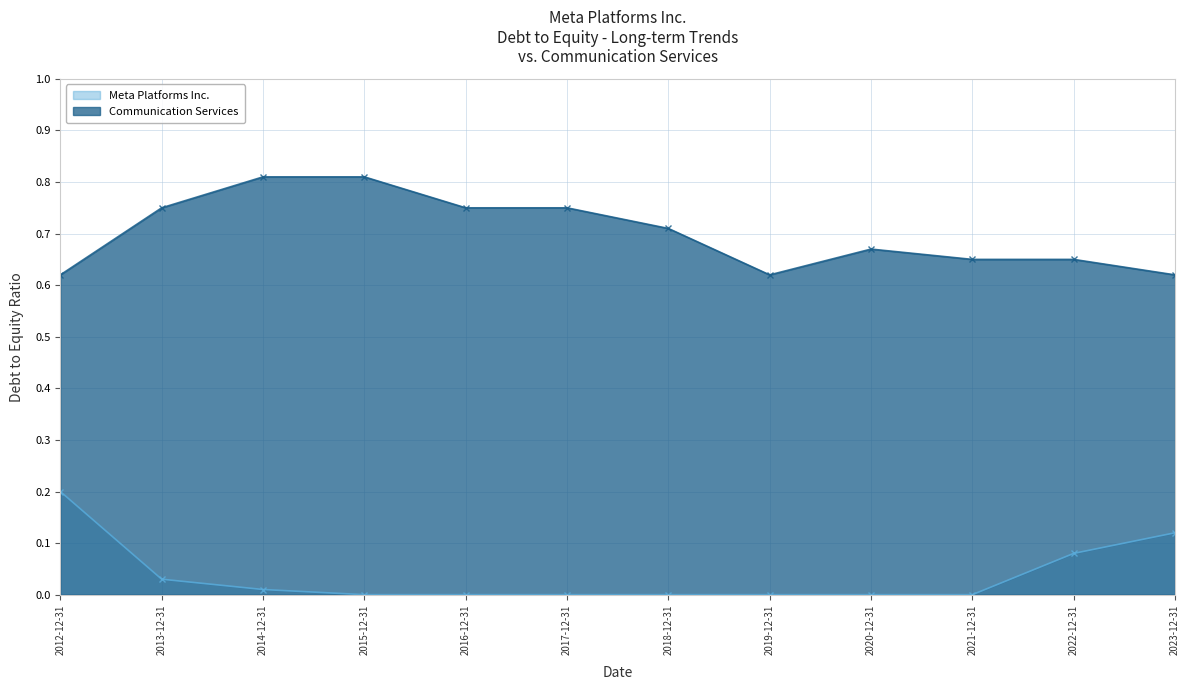

At which category does Communication Services reach its first local valley?

2019-12-31